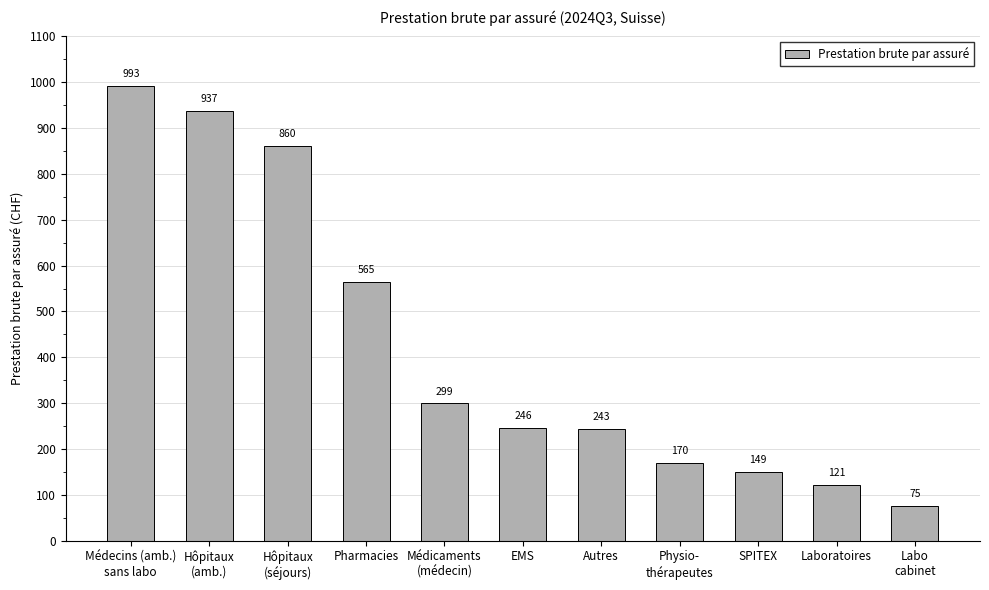

What is the value of the 10th bar from the left?

120.8